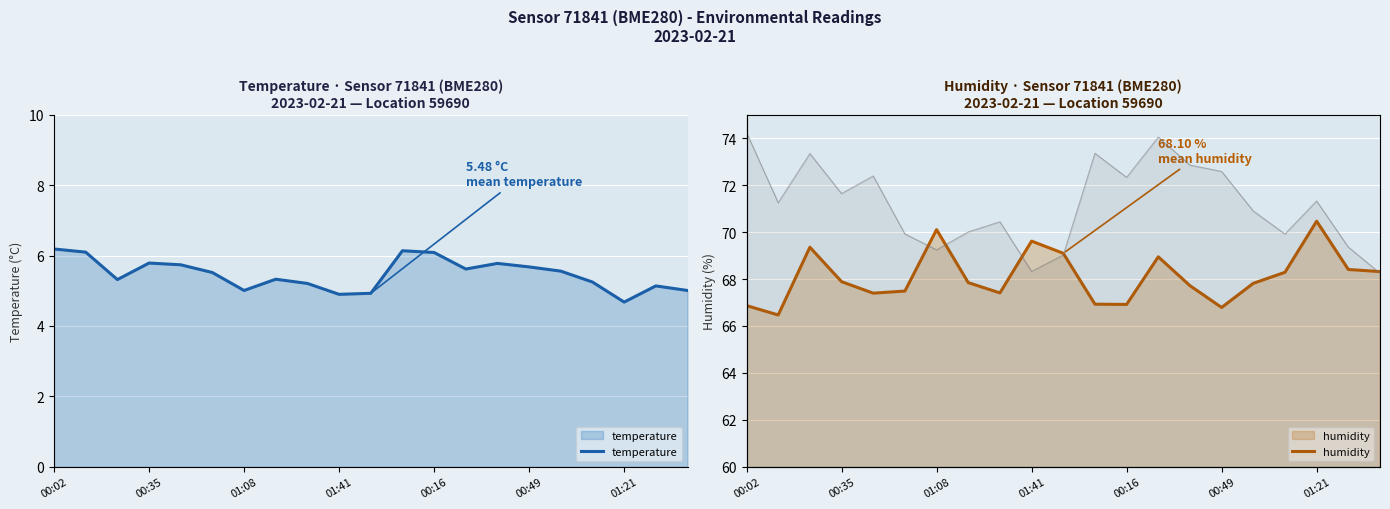

At which label does temperature reach its minimum?

01:21